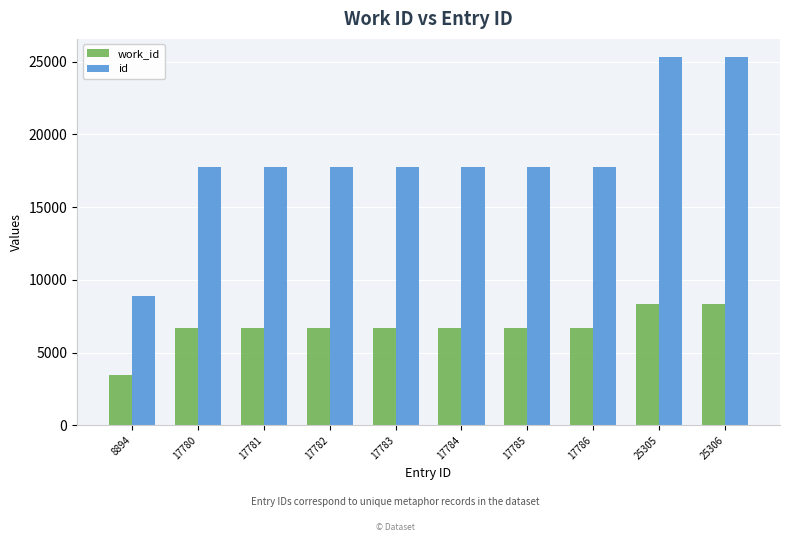

Which series has the widest spread of values?

id